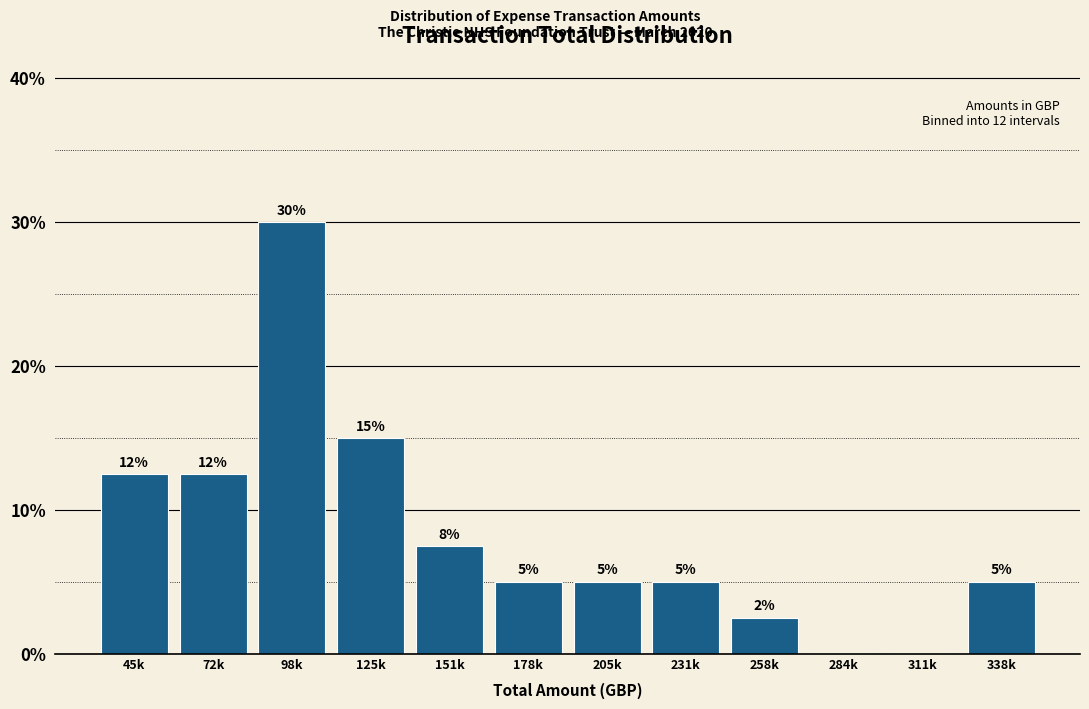

What is the sum of the values at 205k and 338k?

10.0